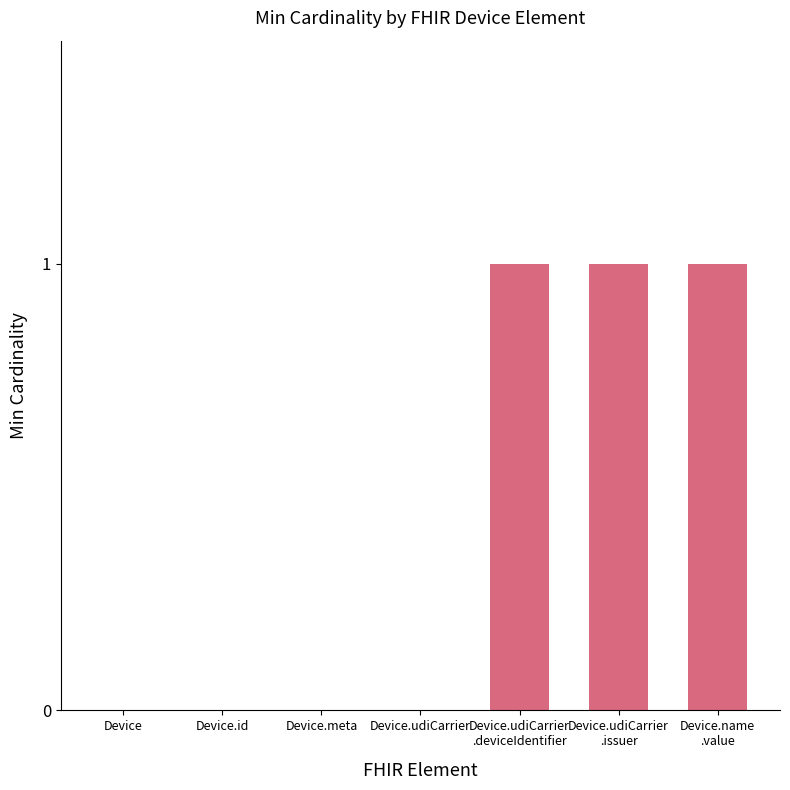

What is the sum of all values?

3